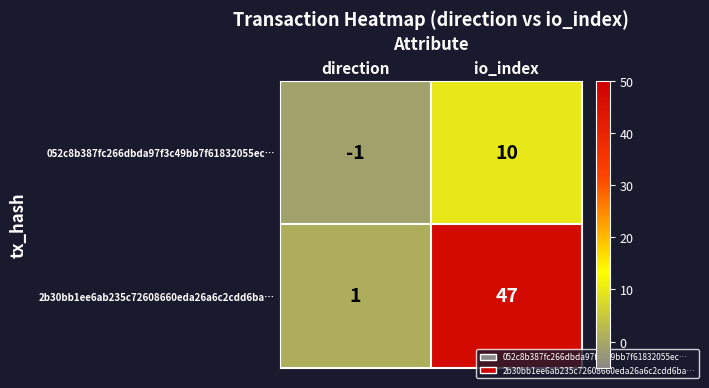

Which series has the largest range (max minus min)?

2b30bb1ee6ab235c72608660eda26a6c2cdd6ba…